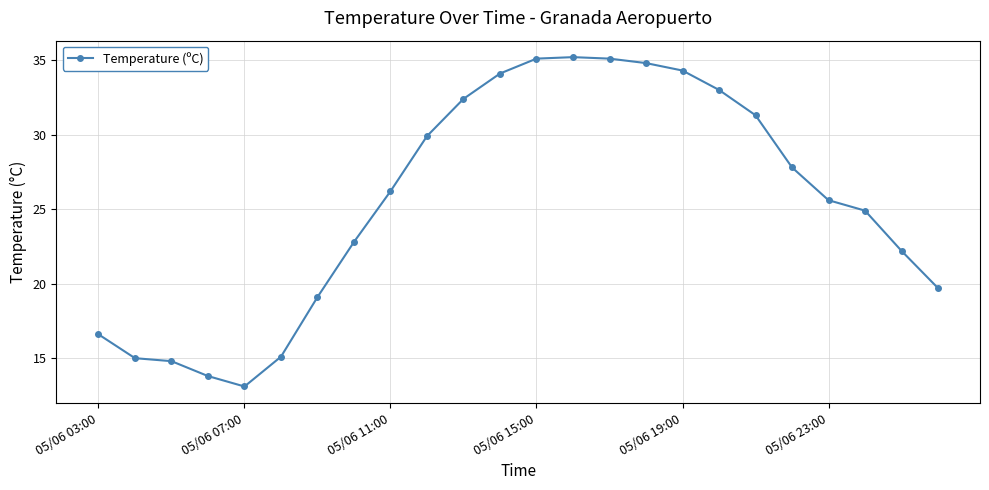

What is the average value?

25.5